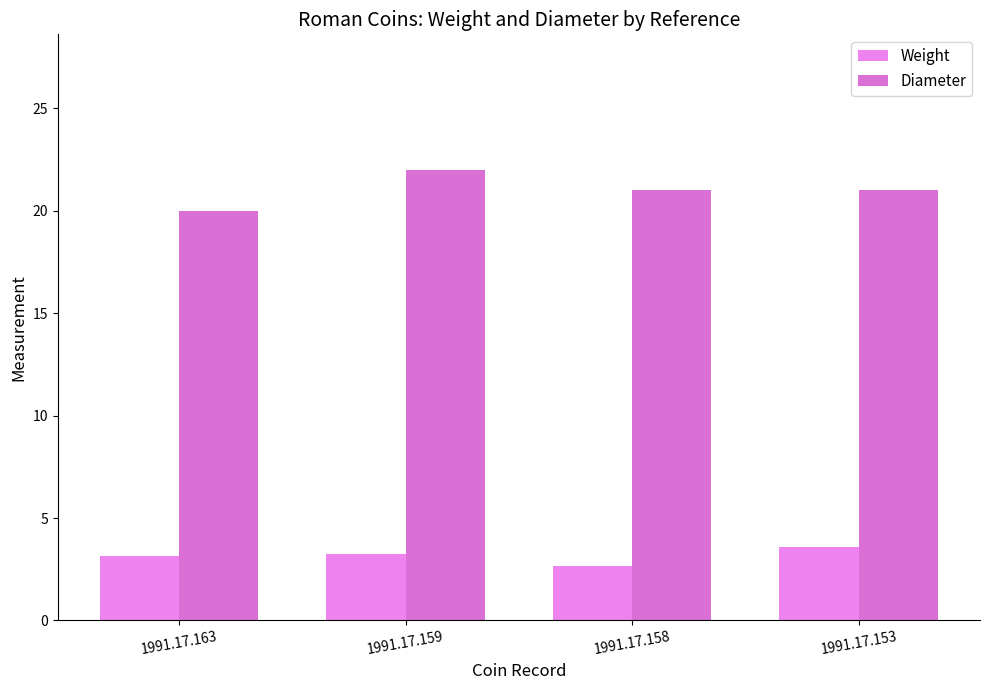

At which category does the chart reach its minimum across all series?

1991.17.158